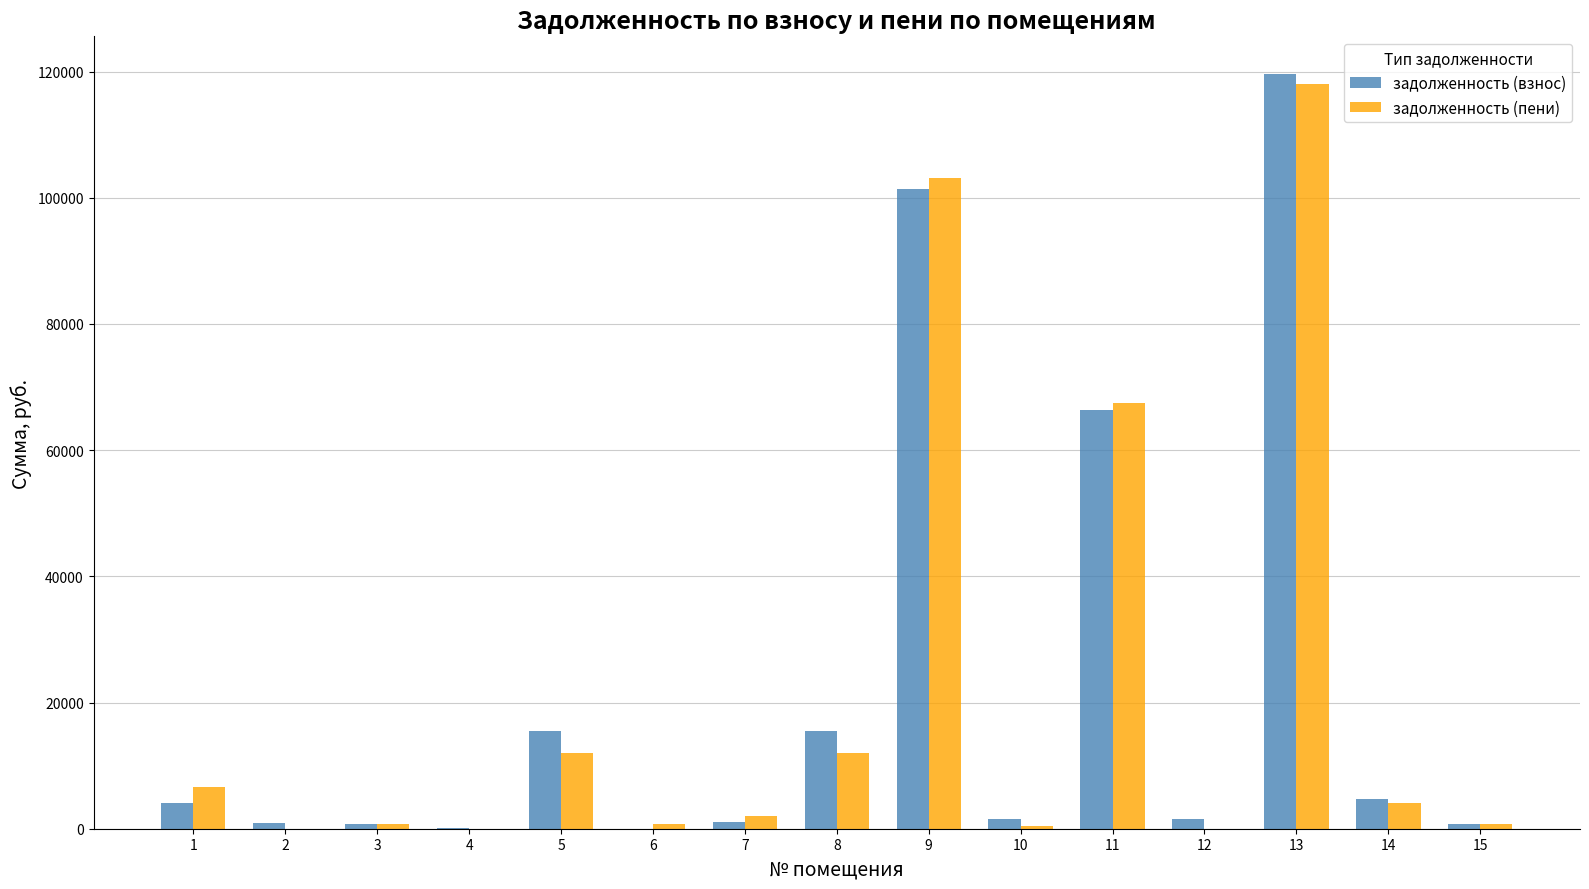

At which label is задолженность (взнос) closest to 59804?

11